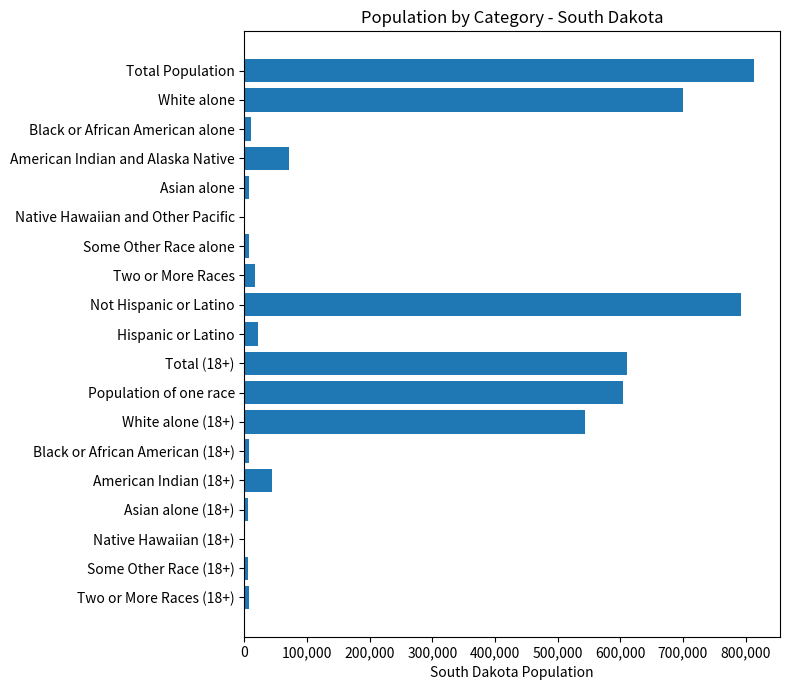

Does the chart contain stacked bars?

No